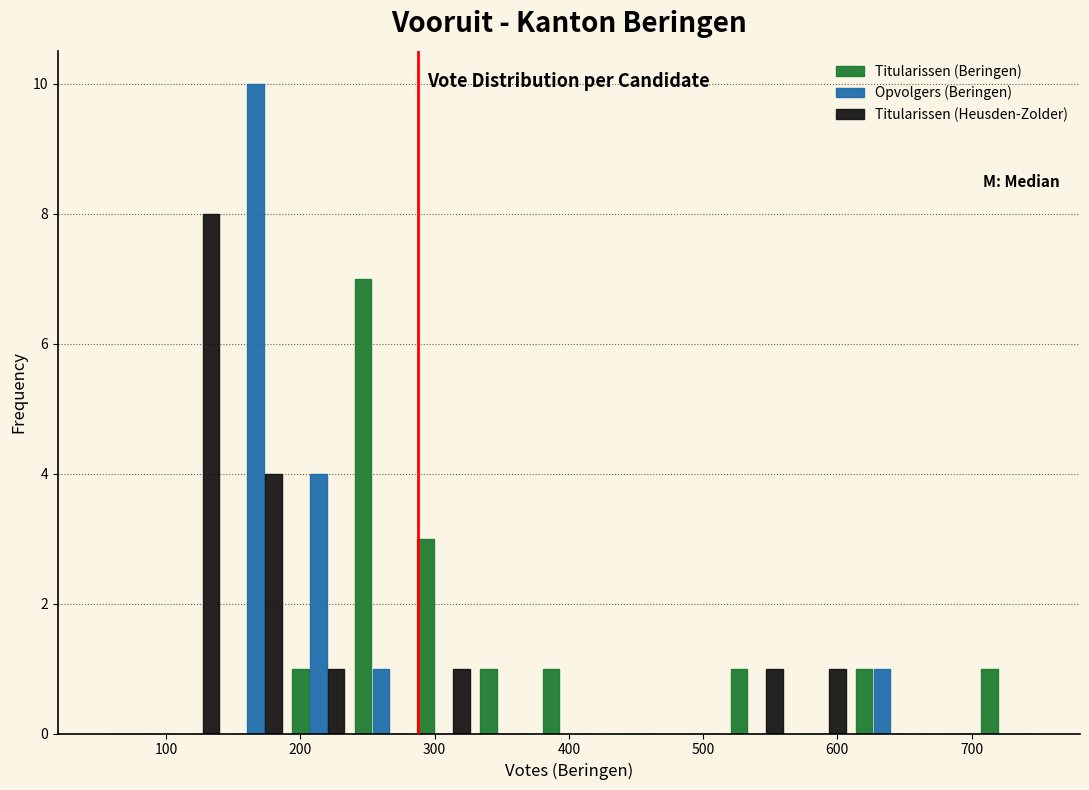

Reading left to right, transcribe this chart: for each range on the x-axis, give the height of each series' bar. Neither the bar edges nor the heights are printed on the chart, so give them approximately, as read against the axes.

50 to 100: Titularissen (Beringen)=0	Opvolgers (Beringen)=0	Titularissen (Heusden-Zolder)=0
100 to 140: Titularissen (Beringen)=0	Opvolgers (Beringen)=0	Titularissen (Heusden-Zolder)=8
140 to 190: Titularissen (Beringen)=0	Opvolgers (Beringen)=10	Titularissen (Heusden-Zolder)=4
190 to 240: Titularissen (Beringen)=1	Opvolgers (Beringen)=4	Titularissen (Heusden-Zolder)=1
240 to 280: Titularissen (Beringen)=7	Opvolgers (Beringen)=1	Titularissen (Heusden-Zolder)=0
280 to 330: Titularissen (Beringen)=3	Opvolgers (Beringen)=0	Titularissen (Heusden-Zolder)=1
330 to 380: Titularissen (Beringen)=1	Opvolgers (Beringen)=0	Titularissen (Heusden-Zolder)=0
380 to 420: Titularissen (Beringen)=1	Opvolgers (Beringen)=0	Titularissen (Heusden-Zolder)=0
420 to 470: Titularissen (Beringen)=0	Opvolgers (Beringen)=0	Titularissen (Heusden-Zolder)=0
470 to 520: Titularissen (Beringen)=0	Opvolgers (Beringen)=0	Titularissen (Heusden-Zolder)=0
520 to 560: Titularissen (Beringen)=1	Opvolgers (Beringen)=0	Titularissen (Heusden-Zolder)=1
560 to 610: Titularissen (Beringen)=0	Opvolgers (Beringen)=0	Titularissen (Heusden-Zolder)=1
610 to 660: Titularissen (Beringen)=1	Opvolgers (Beringen)=1	Titularissen (Heusden-Zolder)=0
660 to 700: Titularissen (Beringen)=0	Opvolgers (Beringen)=0	Titularissen (Heusden-Zolder)=0
700 to 750: Titularissen (Beringen)=1	Opvolgers (Beringen)=0	Titularissen (Heusden-Zolder)=0